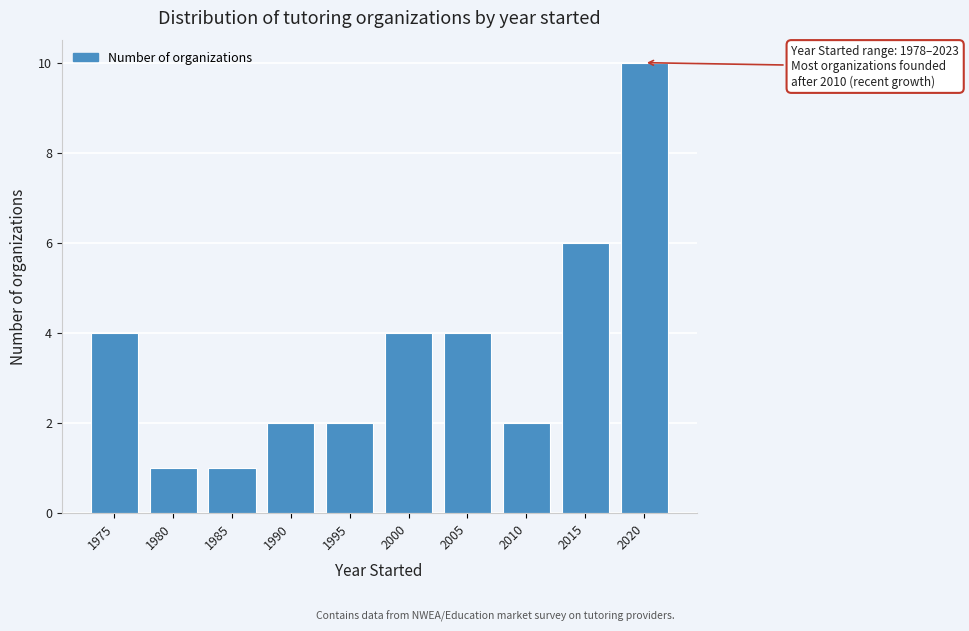

Reading right to left, what are all the values shown in this chart?

10	6	2	4	4	2	2	1	1	4